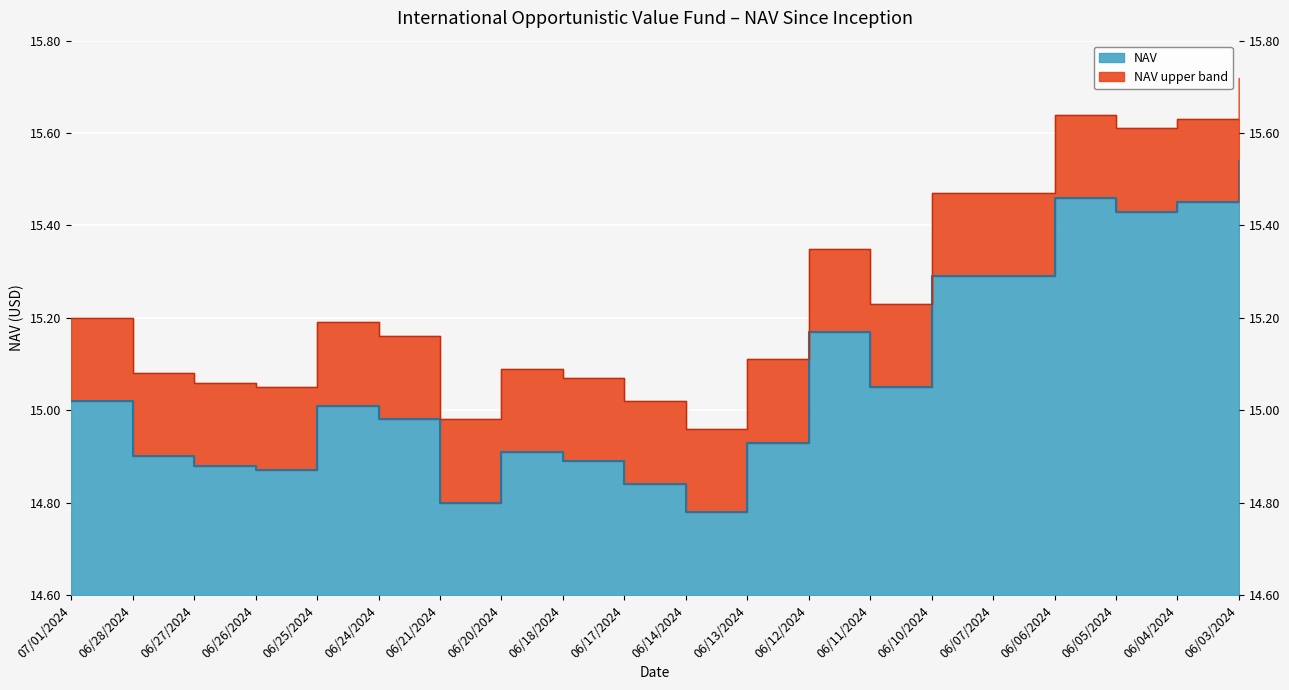

What value does the data have at 06/04/2024?

15.4